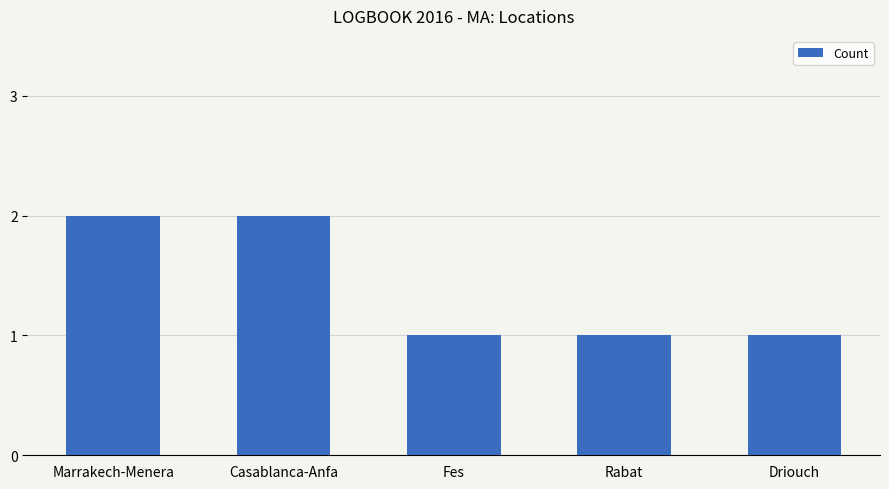

How many categories are shown in the chart?

5